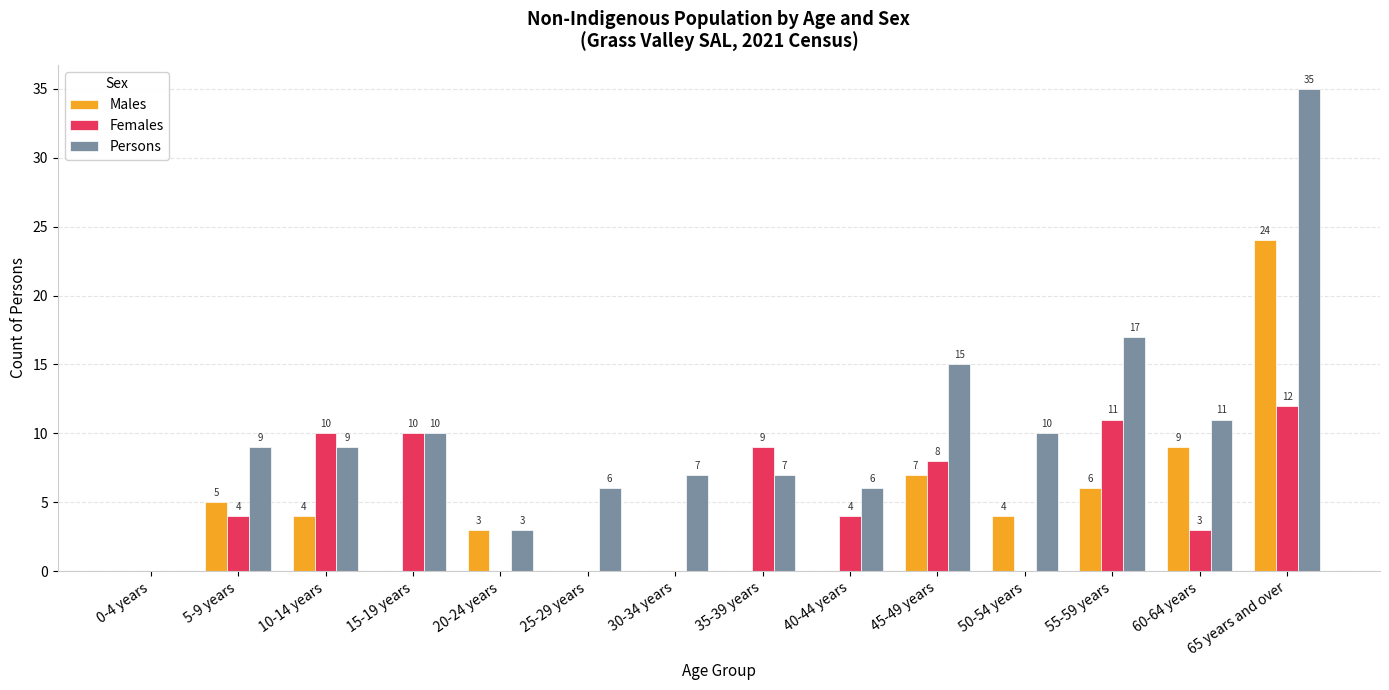

What is the highest value of the Females series?

12